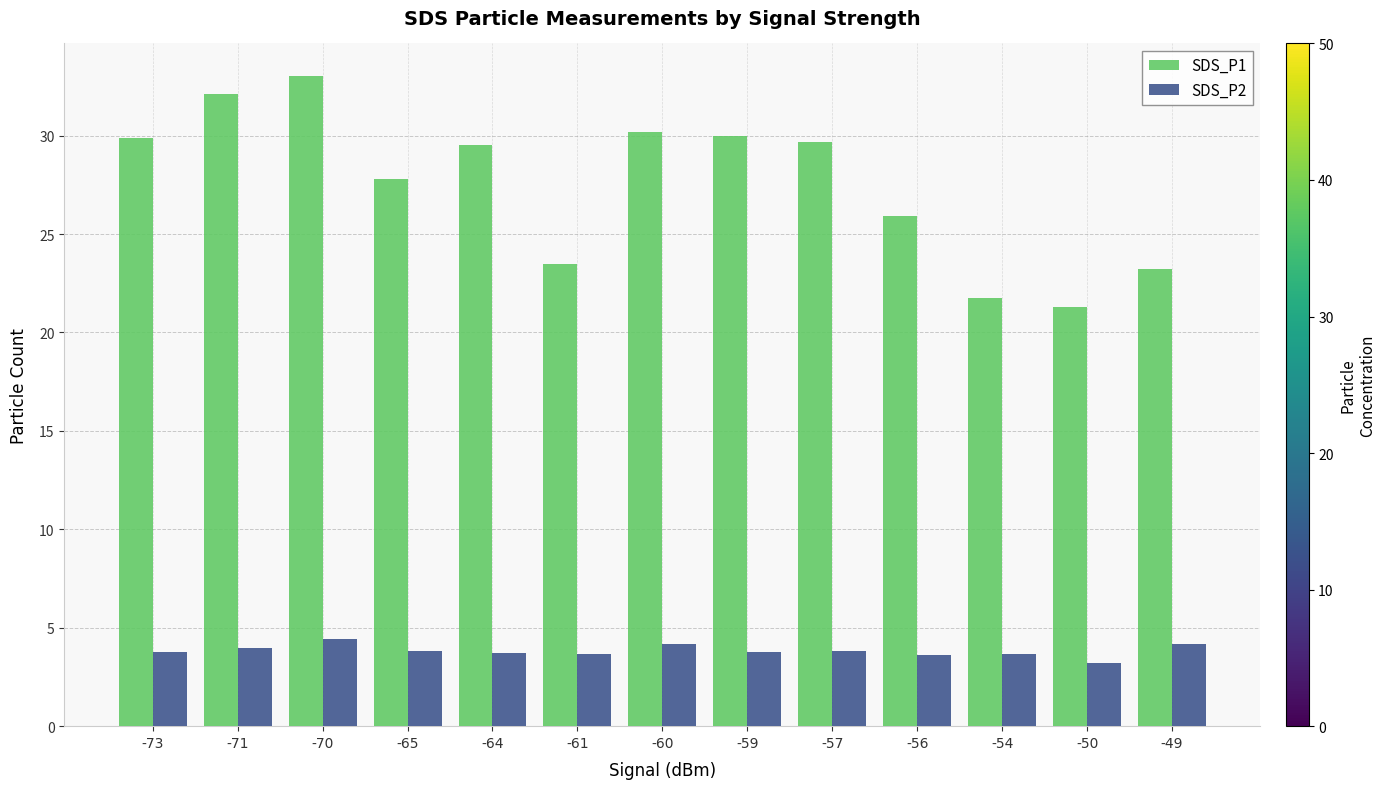

True or false: SDS_P2 has a value of 1.6 at -50.

False